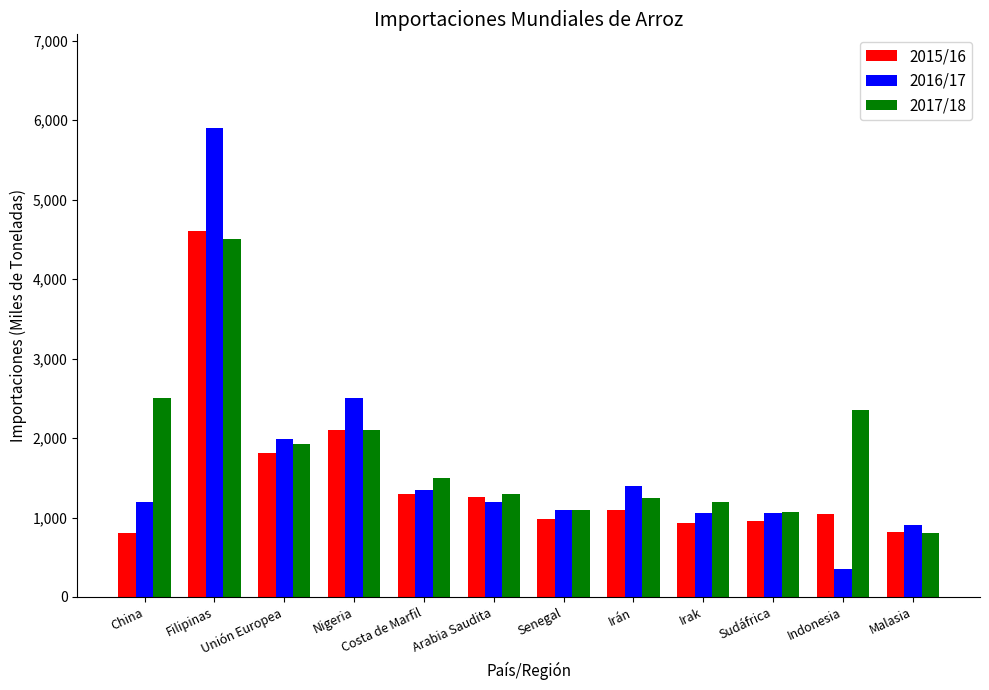

What is the difference between the highest and lowest values at Unión Europea?

169